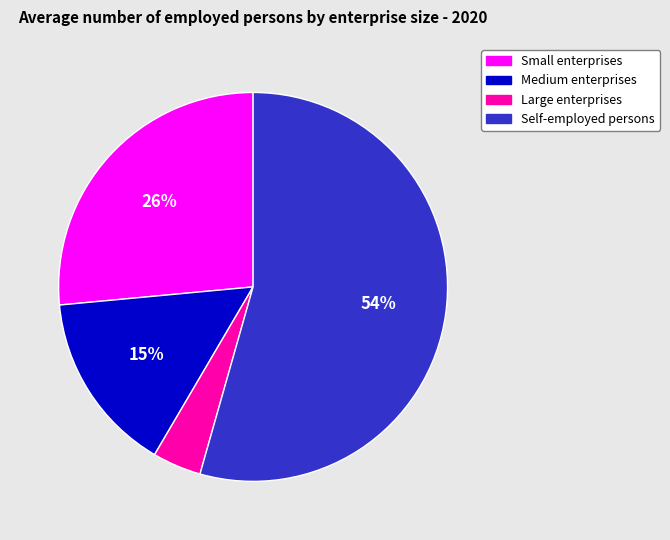

Between Self-employed persons and Medium enterprises, which is larger?

Self-employed persons